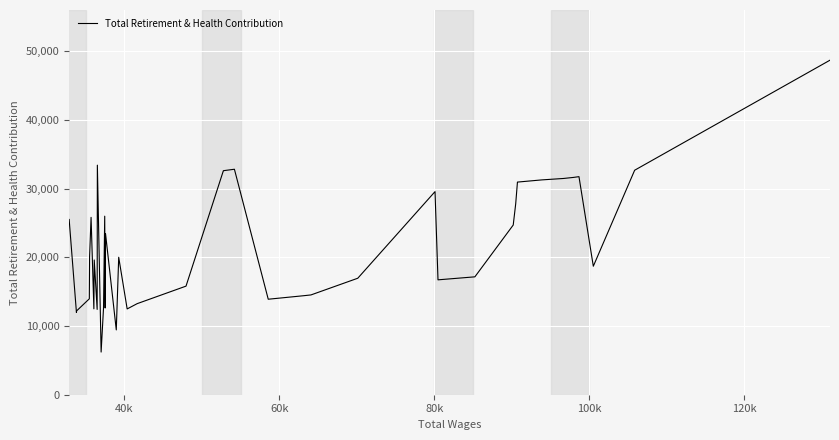

Does the chart have visible grid lines?

Yes